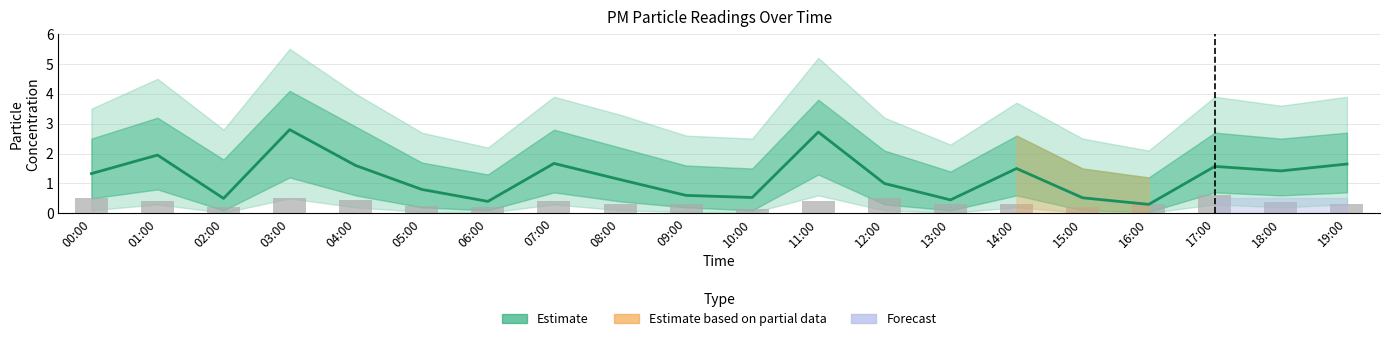

What is the total value across all series at 08:00?

1.4